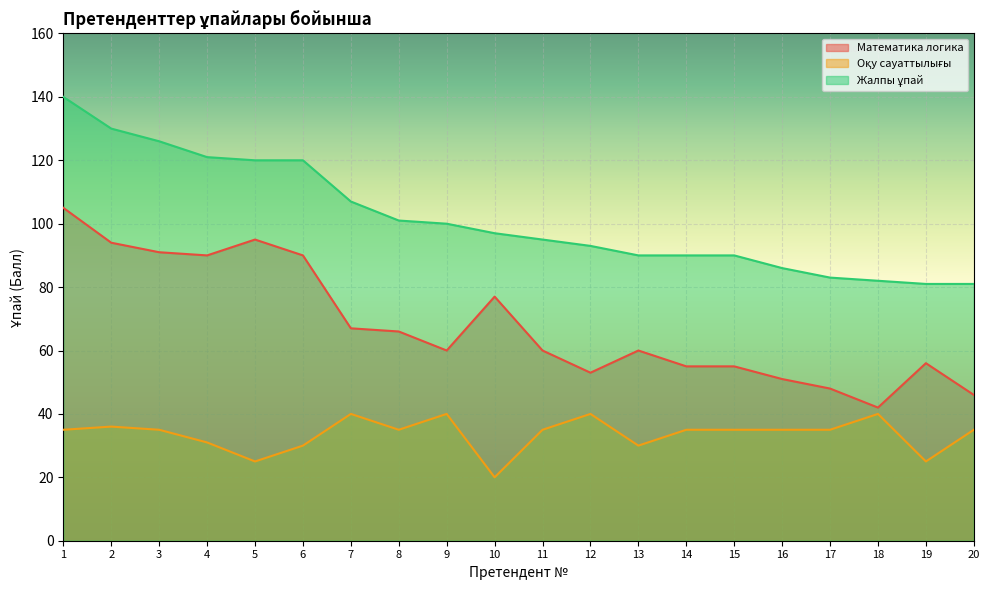

True or false: Математика логика has a value of 100 at 8.

False